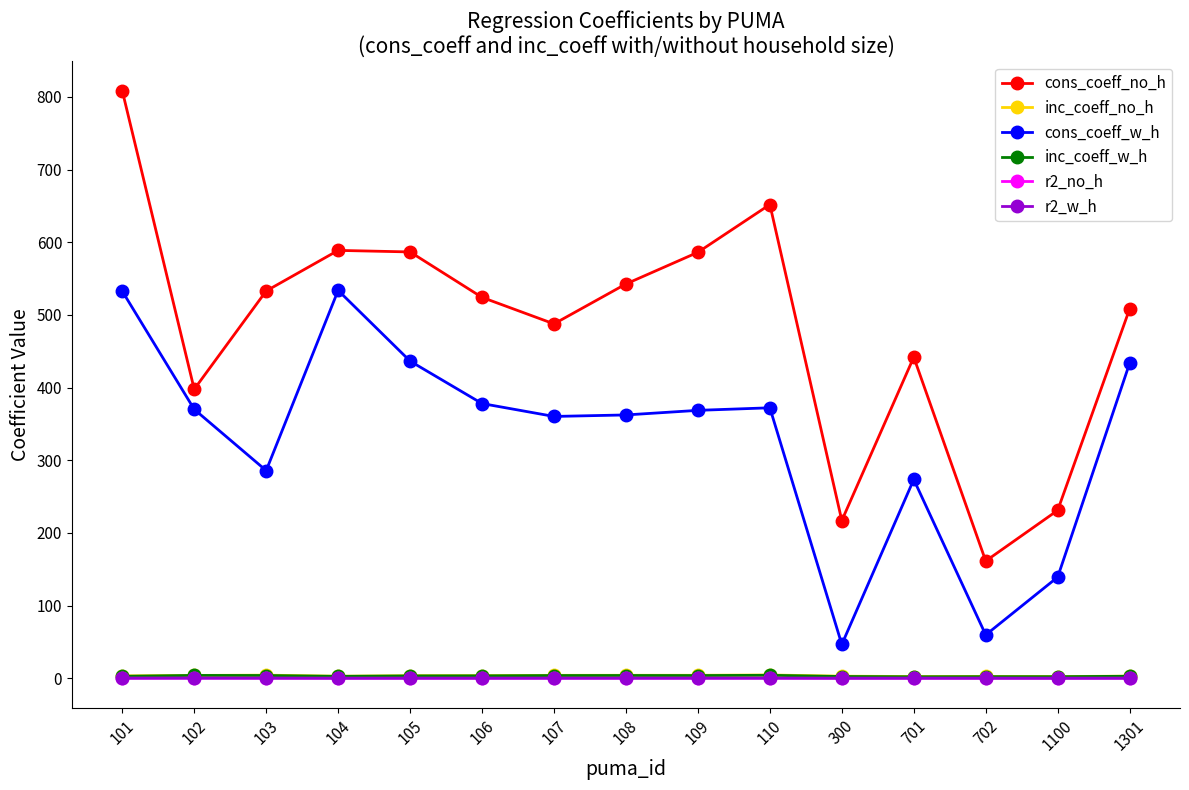

What is the maximum value for cons_coeff_no_h?

808.4